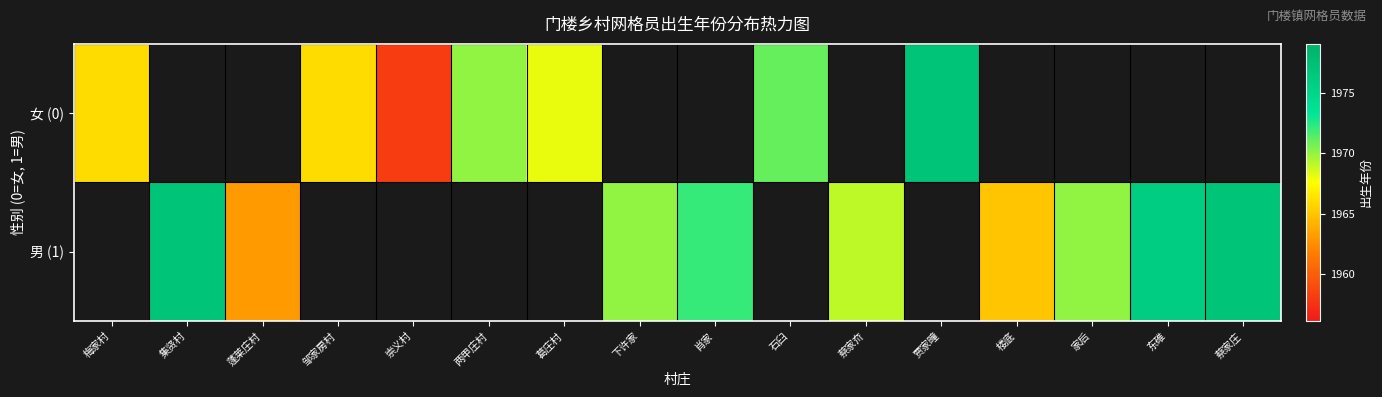

Read the 女 (0) value at 邹家房村.

1966.0